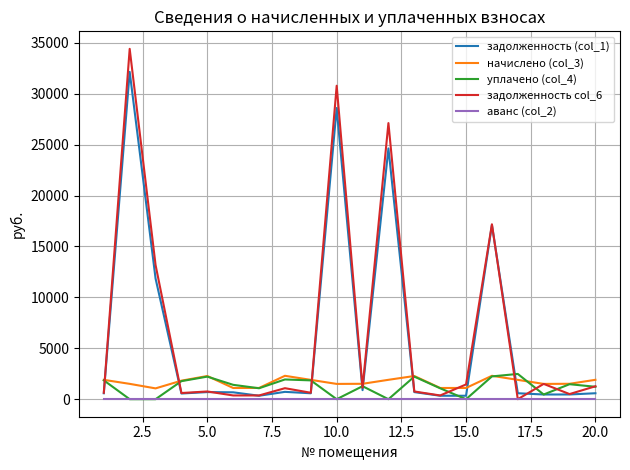

Which series has the largest range (max minus min)?

задолженность col_6